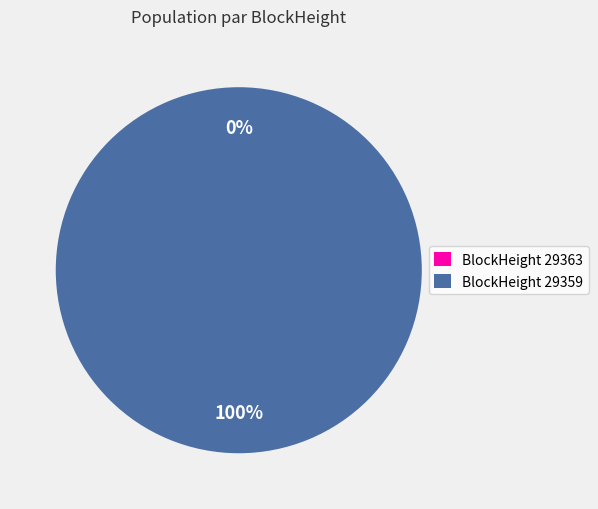

Between 29359 and 29363, which is larger?

29359